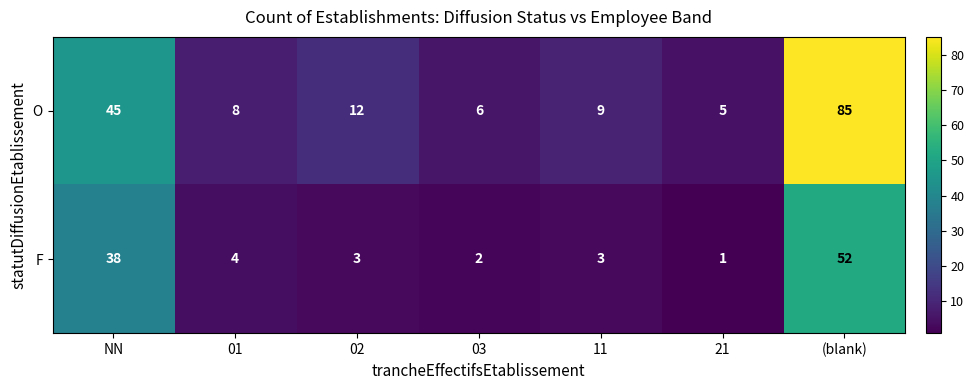

Which label corresponds to the largest value in the chart?

(blank)